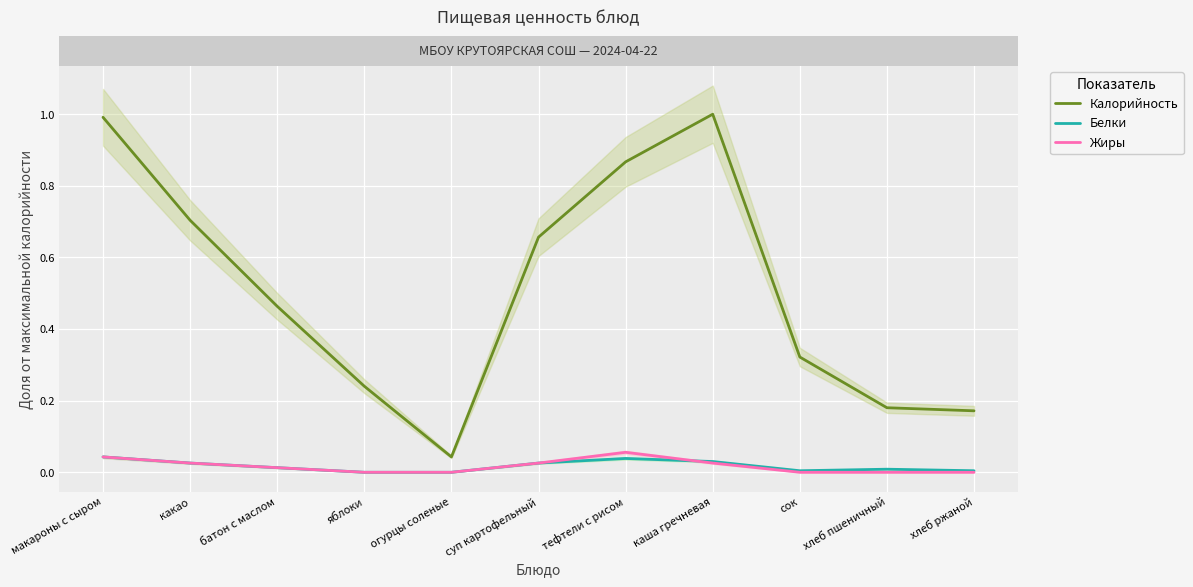

True or false: Калорийность and Белки cross at least once.

False